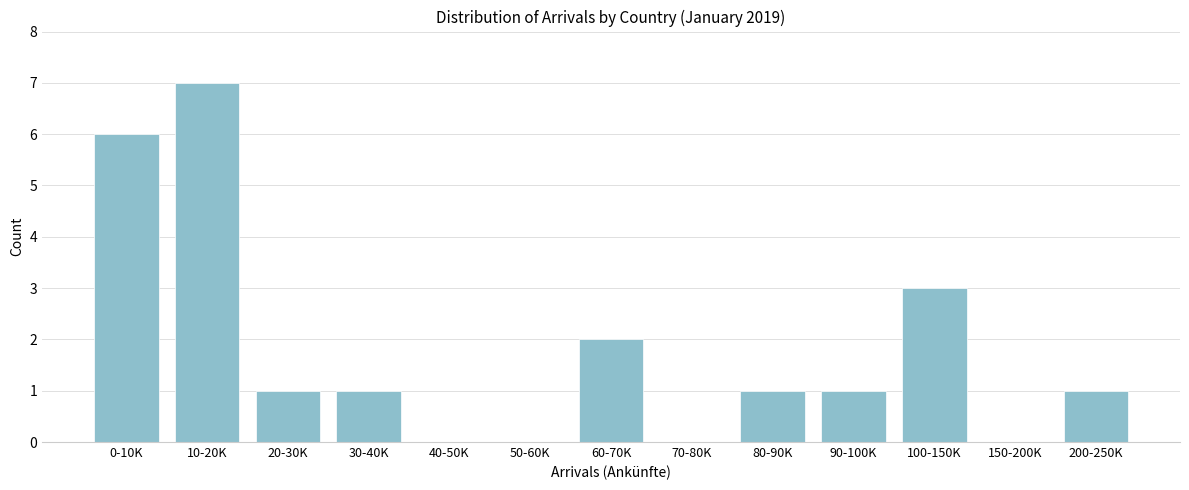

Reading right to left, list all the values displayed in this chart.

200-250K=1	150-200K=0	100-150K=3	90-100K=1	80-90K=1	70-80K=0	60-70K=2	50-60K=0	40-50K=0	30-40K=1	20-30K=1	10-20K=7	0-10K=6